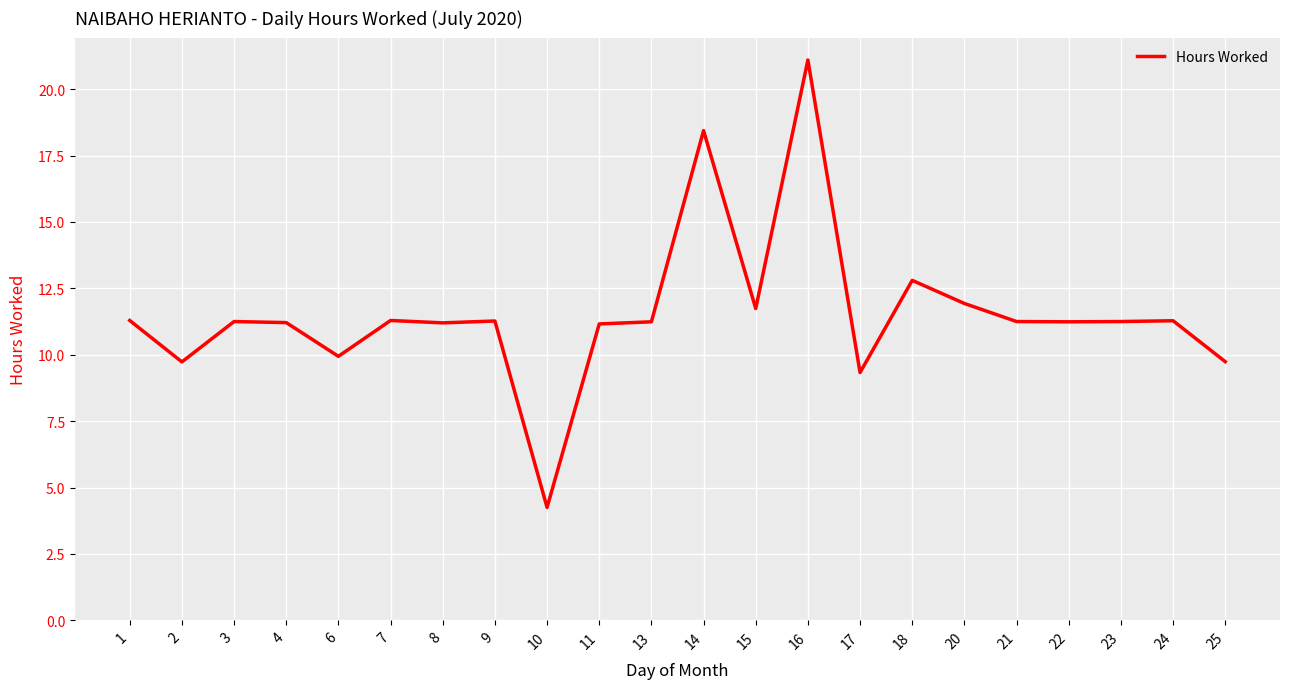

Between 20 and 24, which is larger?

20